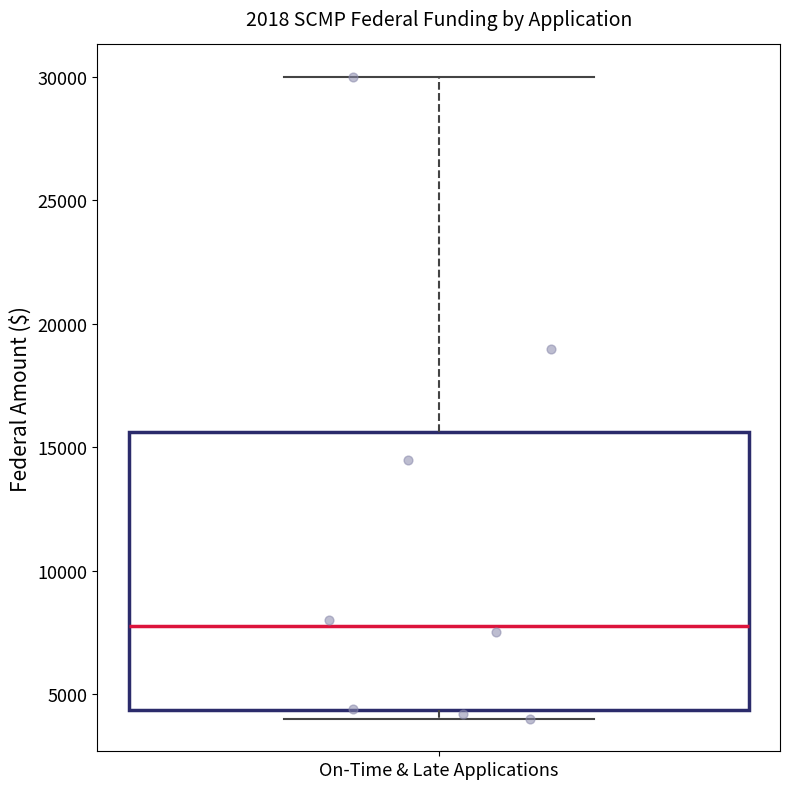

Where does the upper whisker of the box for On-Time & Late Applications end on the y-axis? The values are not printed on the chart, so give them approximately, as read against the axis.

30000